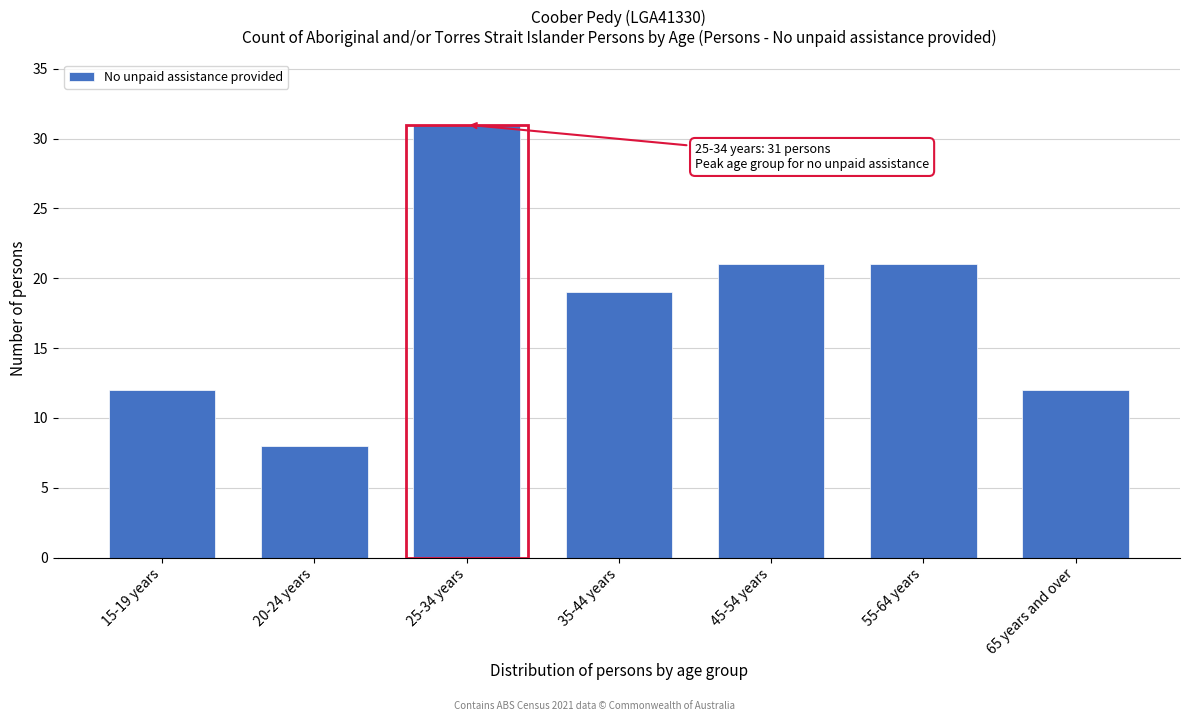

Reading left to right, transcribe all the data shown in this chart.

15-19 years=12	20-24 years=8	25-34 years=31	35-44 years=19	45-54 years=21	55-64 years=21	65 years and over=12